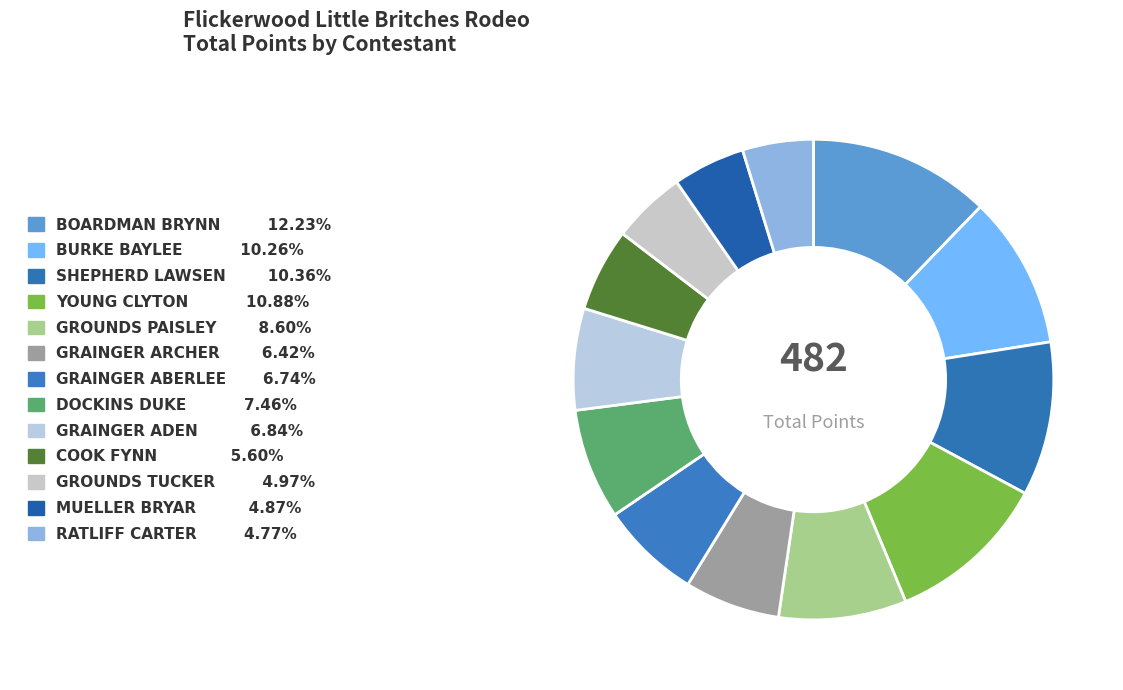

Approximately how many times larger is the value at GRAINGER ARCHER compared to SHEPHERD LAWSEN?

0.6